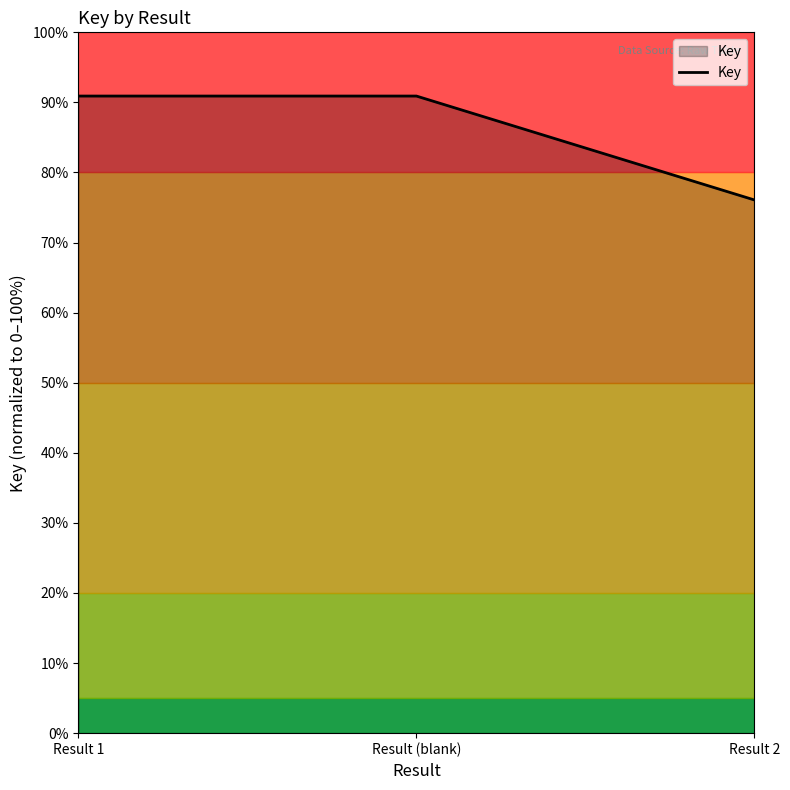

What is the average value?

86.0